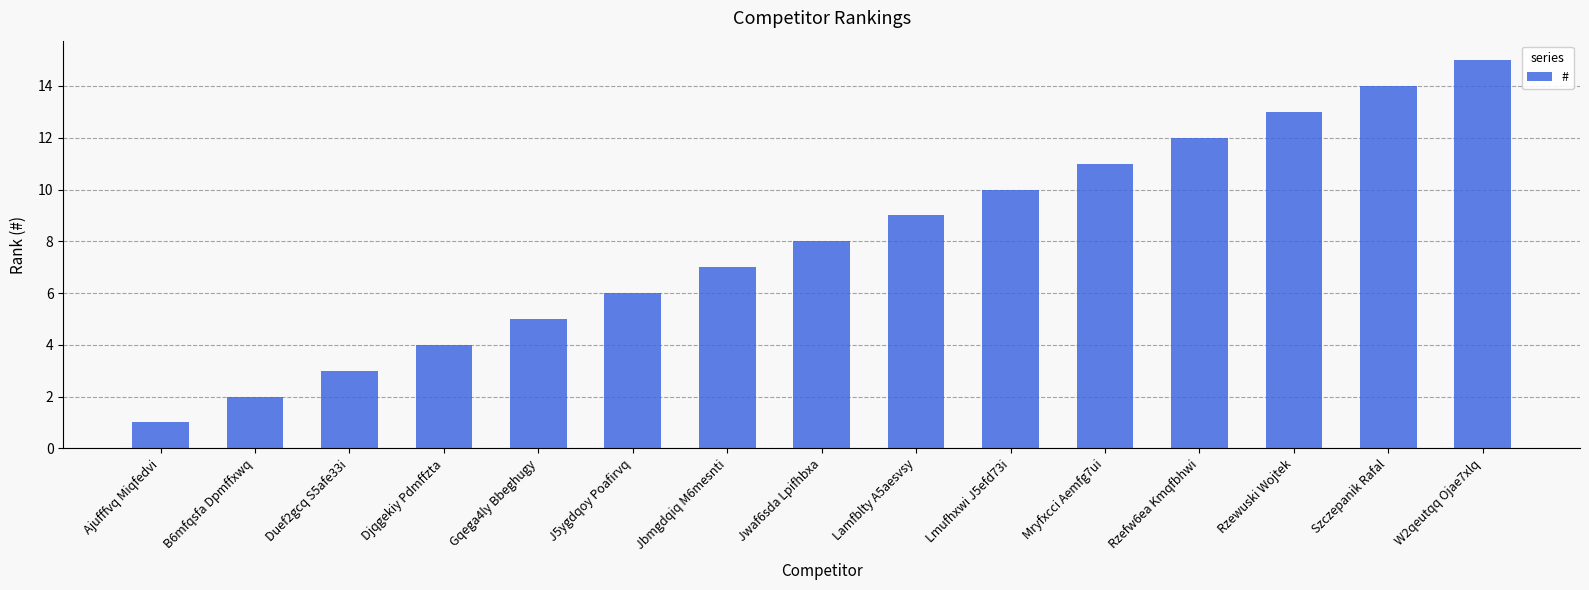

Is it true that the value at Rzewuski Wojtek is 13?

True